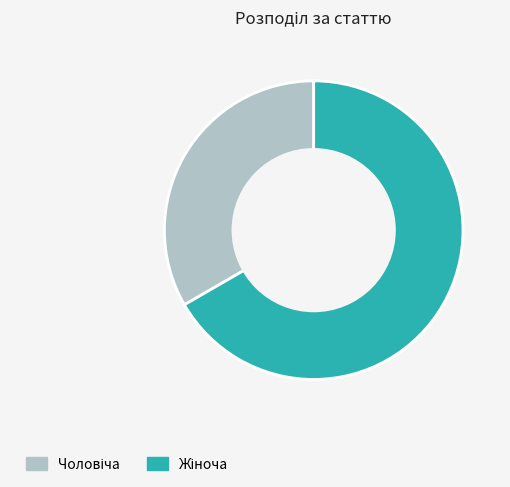

Count the number of slices in the pie.

2